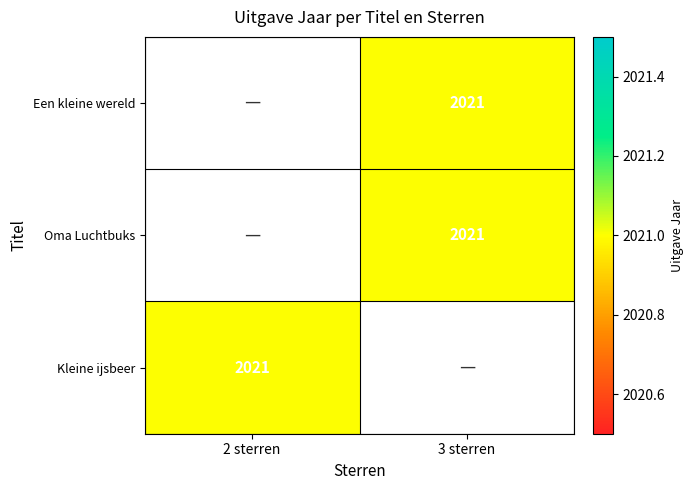

Between 3 sterren and 2 sterren, which is larger?

2 sterren